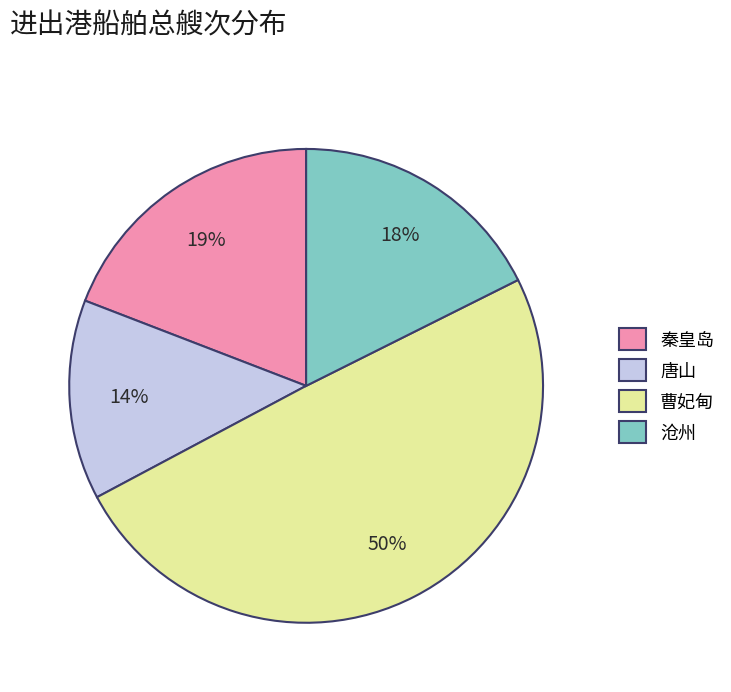

What is the largest slice in the pie chart?

曹妃甸